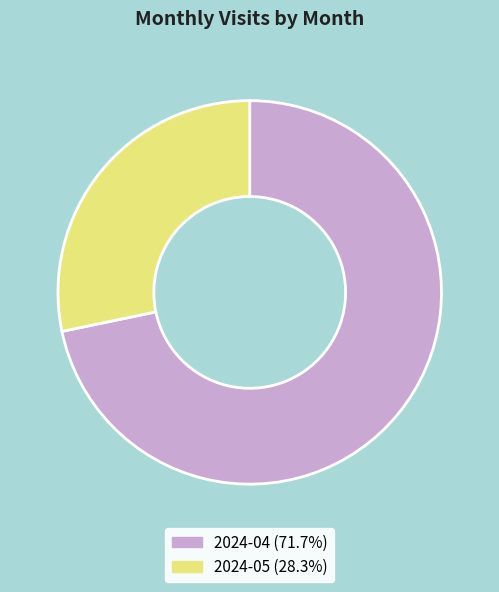

Rank the categories by value from highest to lowest.

2024-04, 2024-05